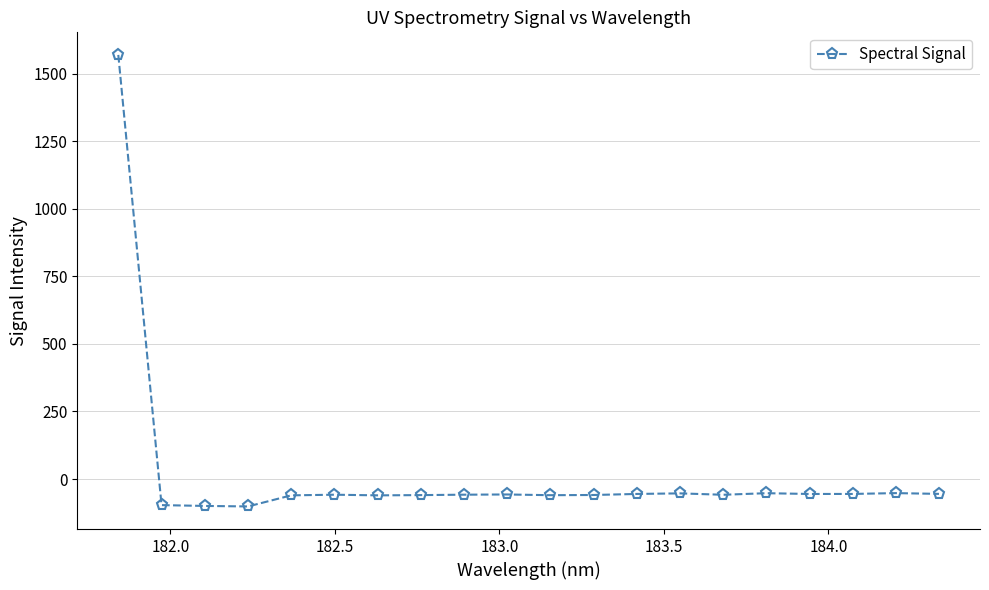

What is the greatest value displayed?

1569.2